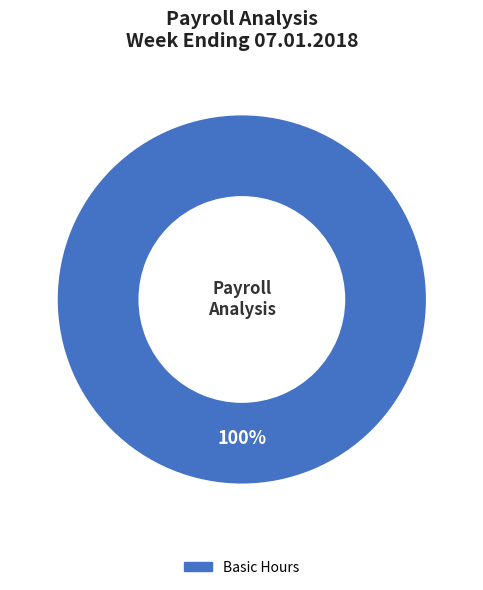

To the nearest percent, what percentage of the pie is Basic Hours?

100%